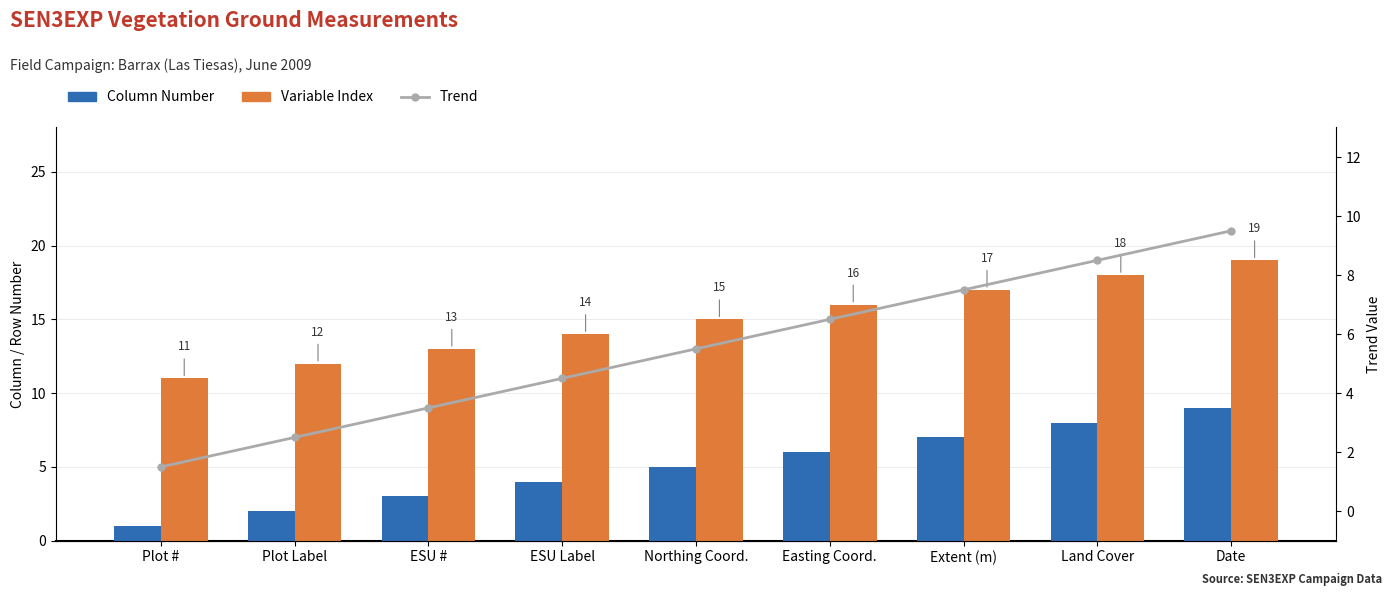

List the series in order of their peak value, lowest first.

Column Number, Trend, Variable Index